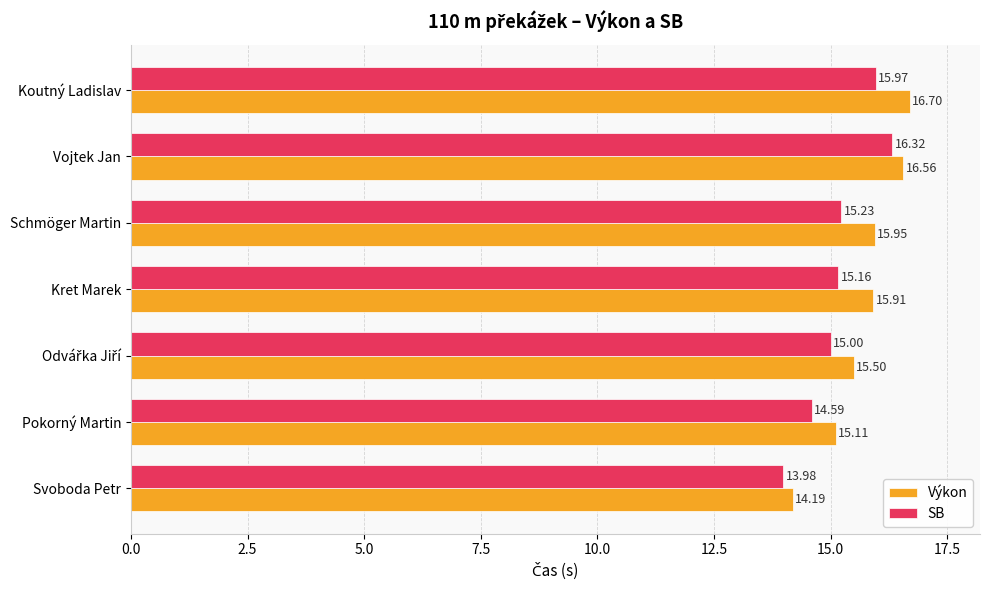

List the series in order of their overall mean, lowest first.

SB, Výkon